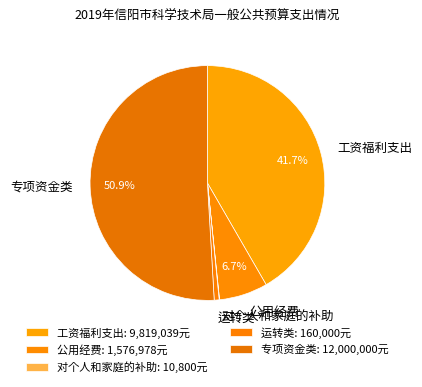

What portion of the pie excludes 专项资金类?

49.1%